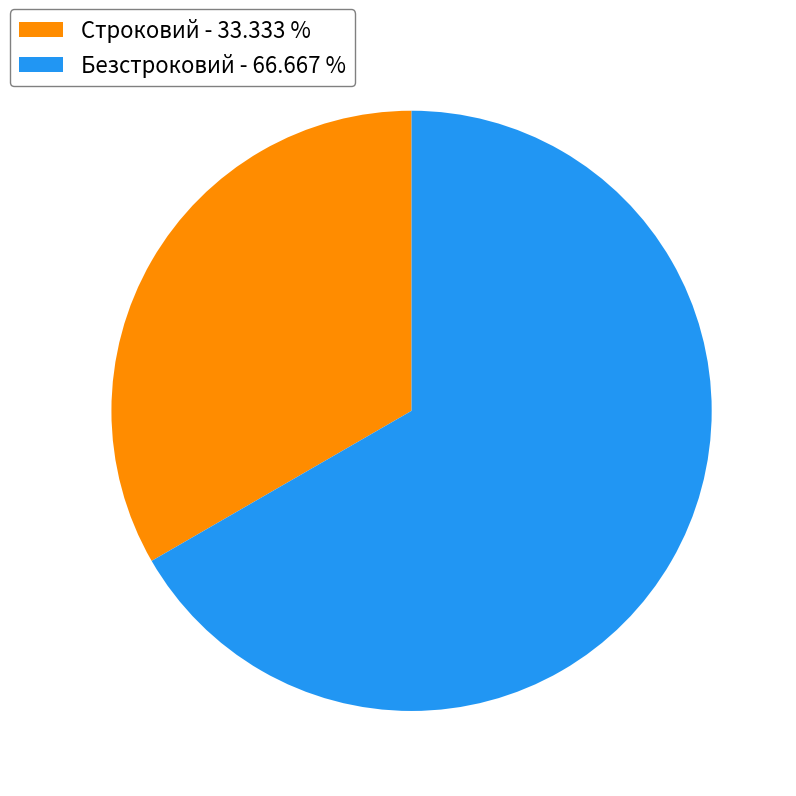

What is the ratio of the value at Безстроковий to the value at Строковий?

2.0